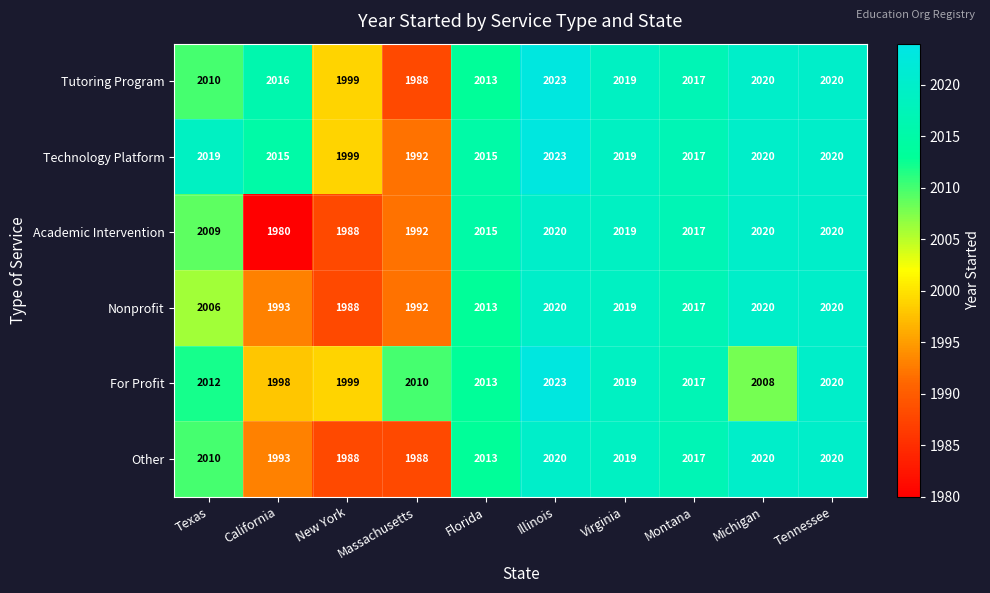

What is the spread (max minus min) of values at Michigan?

12